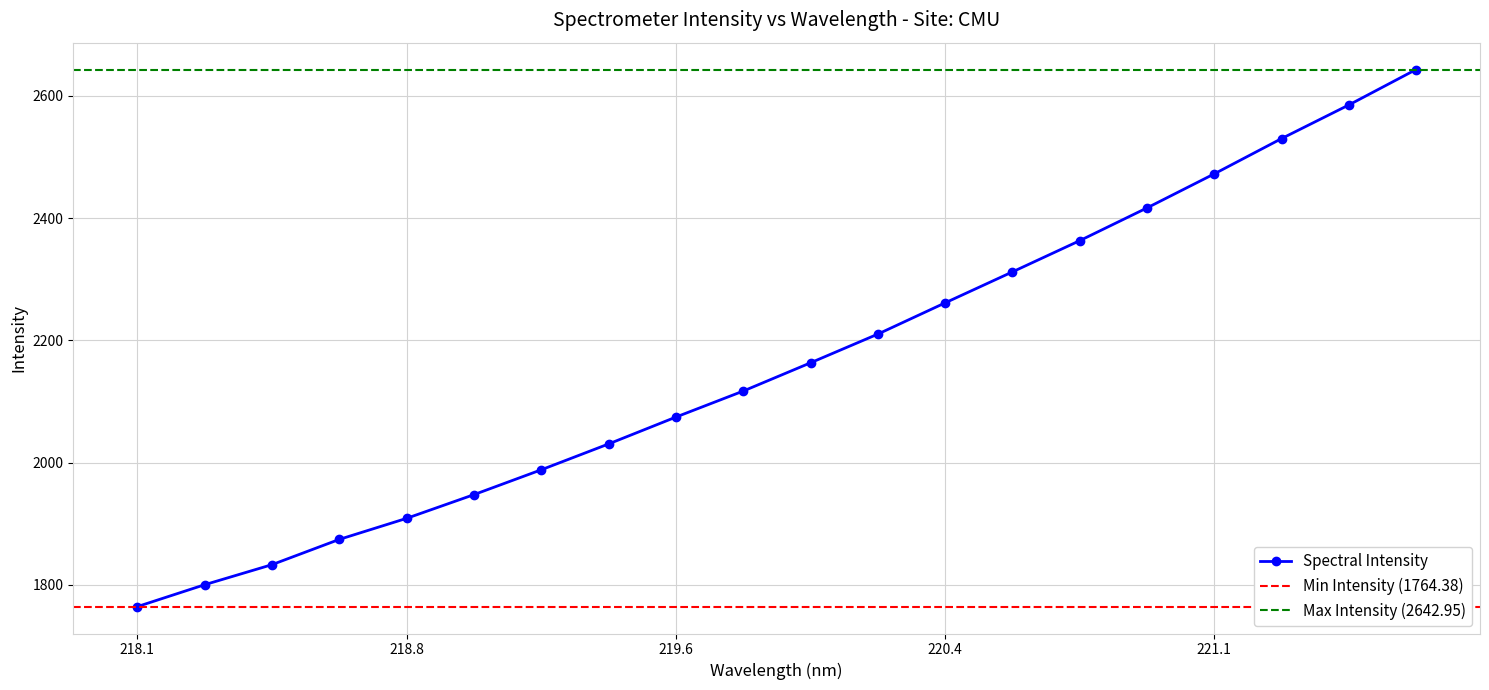

The Spectral Intensity series shows 2261.3 at 220.4. True or false?

True